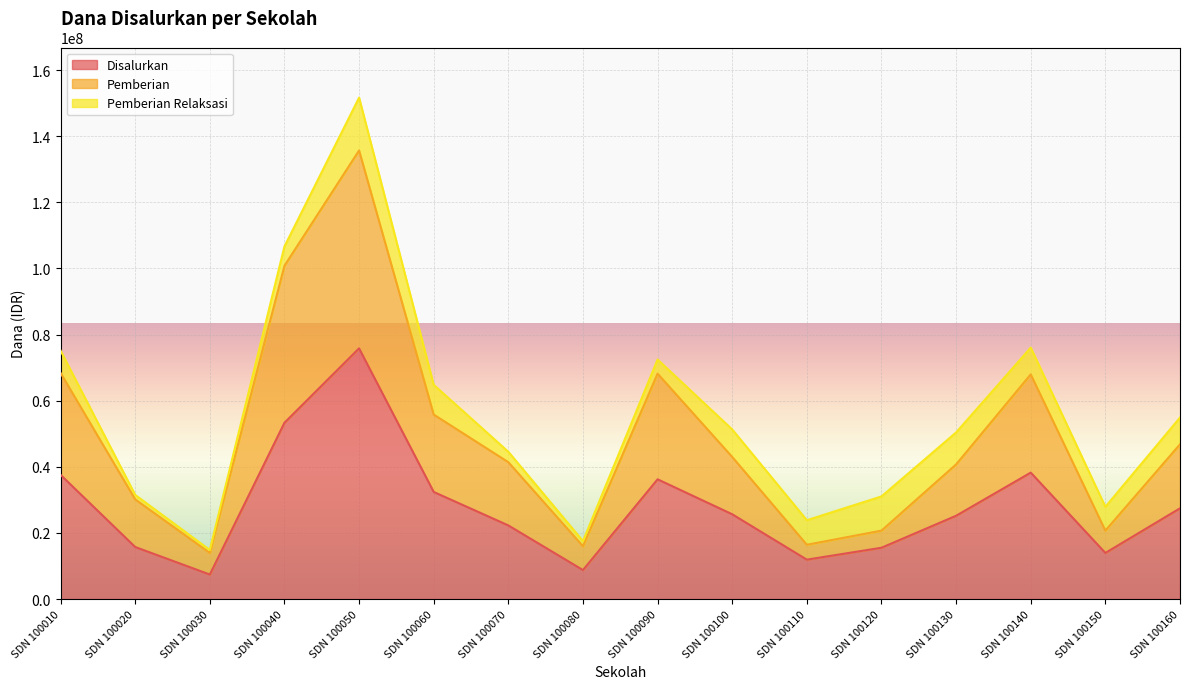

What is the difference between the maximum and minimum values in the Disalurkan series?

68400000